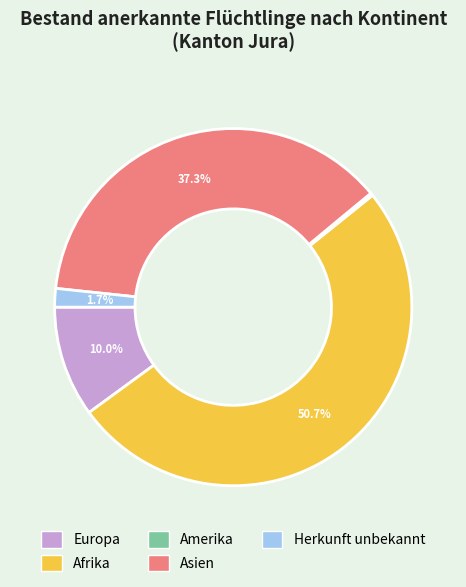

Does any single category account for the majority?

Yes